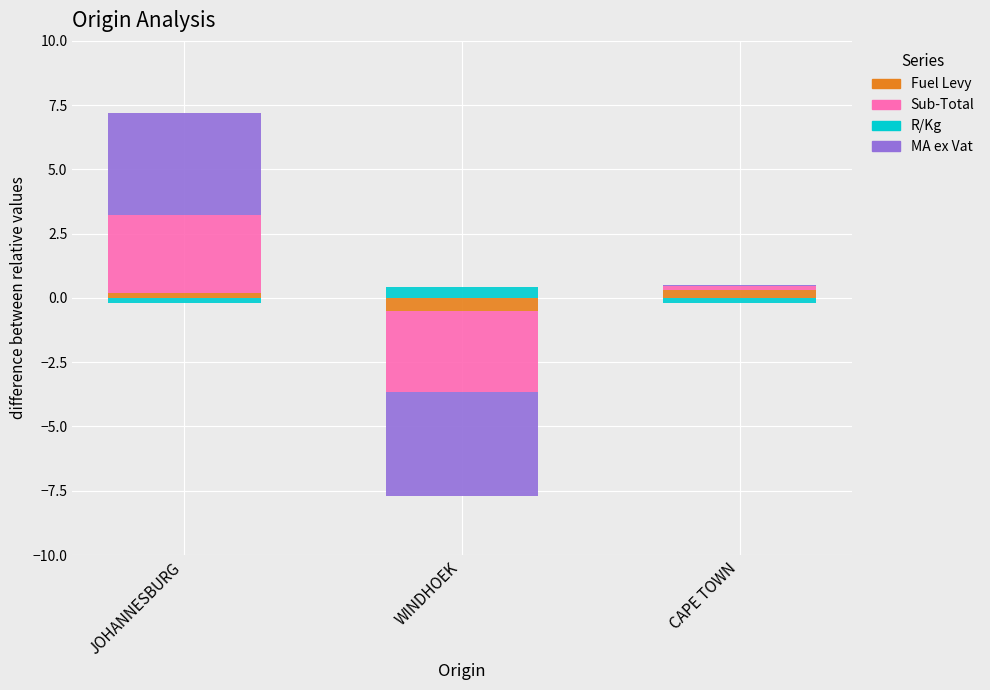

What are all the series names shown in the legend?

Fuel Levy, Sub-Total, R/Kg, MA ex Vat